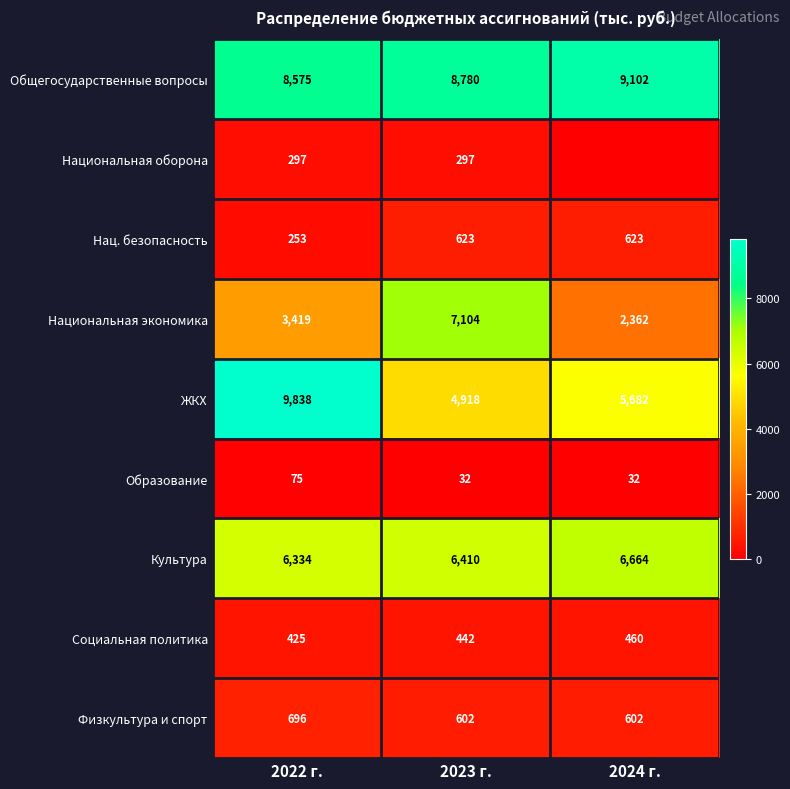

Is it true that Образование equals 6.5 at 2023 г.?

False